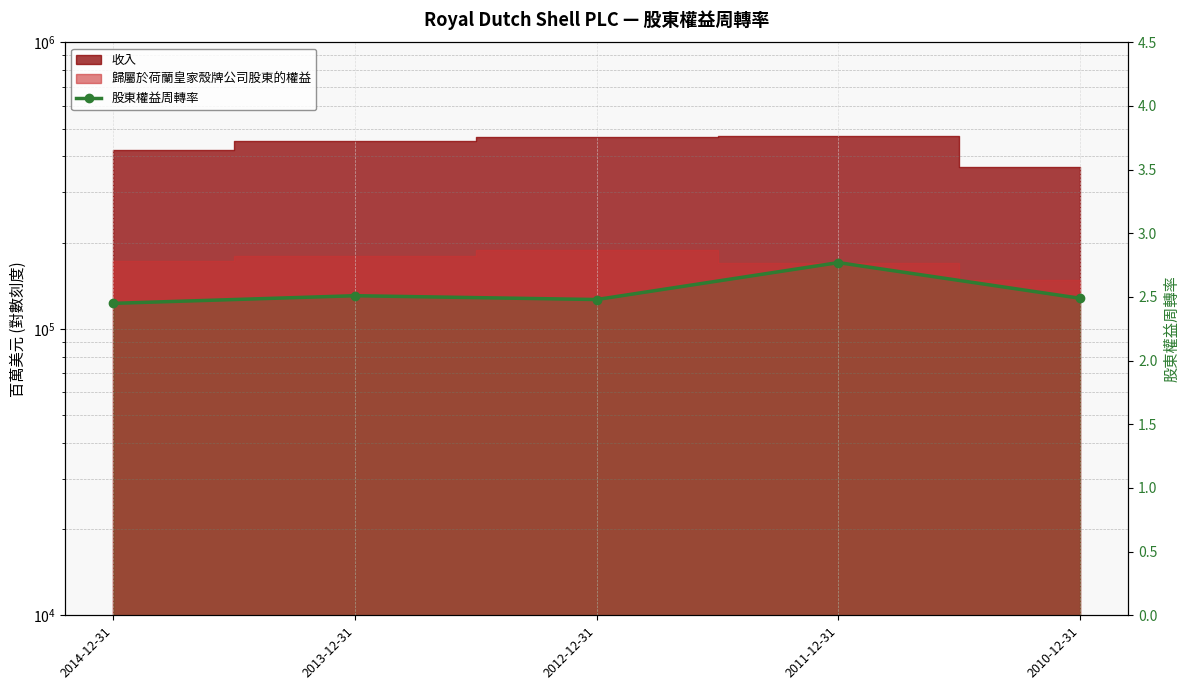

Reading right to left, transcribe all the data shown in this chart.

2010-12-31=2.5	2011-12-31=2.8	2012-12-31=2.5	2013-12-31=2.5	2014-12-31=2.5